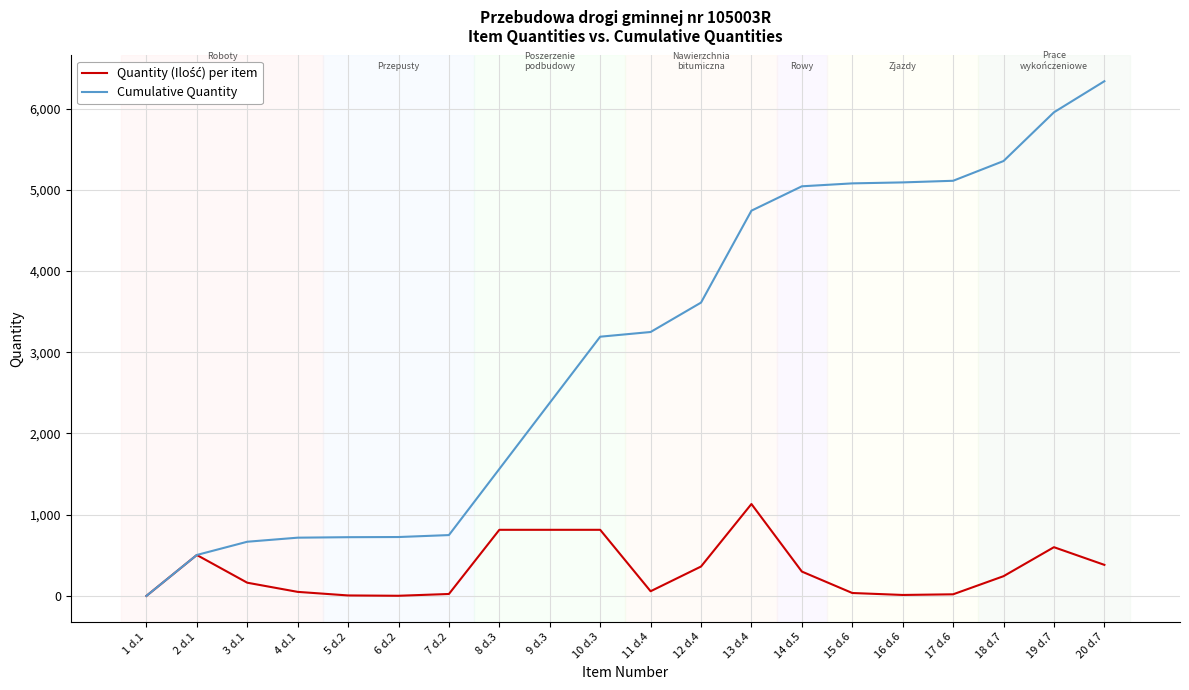

Which series has the widest spread of values?

Cumulative Quantity